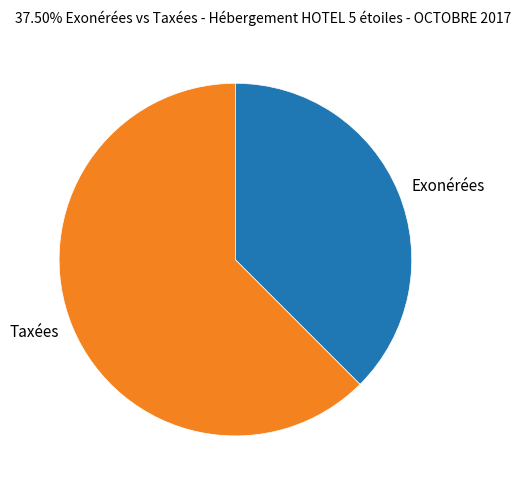

Is it true that Exonérées is 47% of the pie?

False